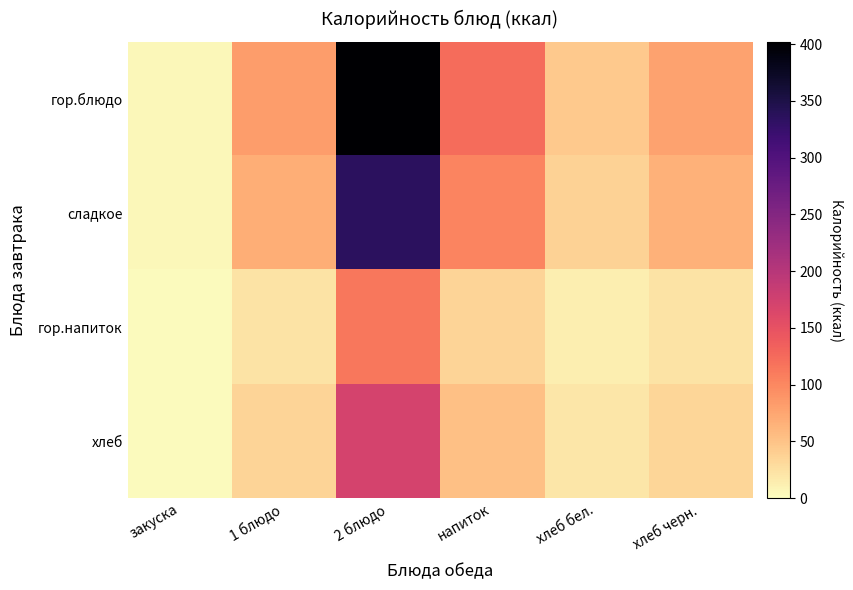

Reading left to right, transcribe all the data shown in this chart.

гор.блюдо: закуска=6.0	1 блюдо=82.0	2 блюдо=402.0	напиток=123.0	хлеб бел.=45.0	хлеб черн.=78.0
сладкое: закуска=5.0	1 блюдо=68.5	2 блюдо=335.7	напиток=102.7	хлеб бел.=37.6	хлеб черн.=65.1
гор.напиток: закуска=1.7	1 блюдо=23.4	2 блюдо=114.6	напиток=35.1	хлеб бел.=12.8	хлеб черн.=22.2
хлеб: закуска=2.5	1 блюдо=34.8	2 блюдо=170.8	напиток=52.3	хлеб бел.=19.1	хлеб черн.=33.1